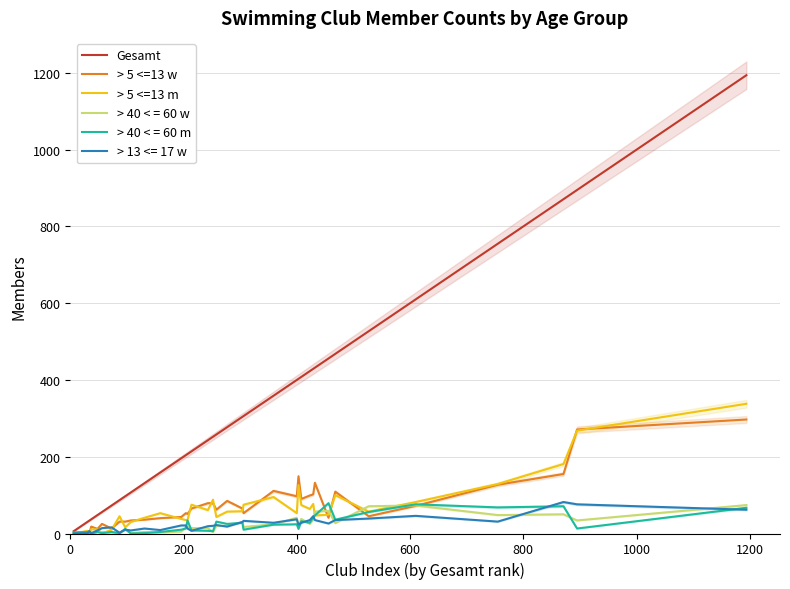

Does the chart display data point markers on the line(s)?

No